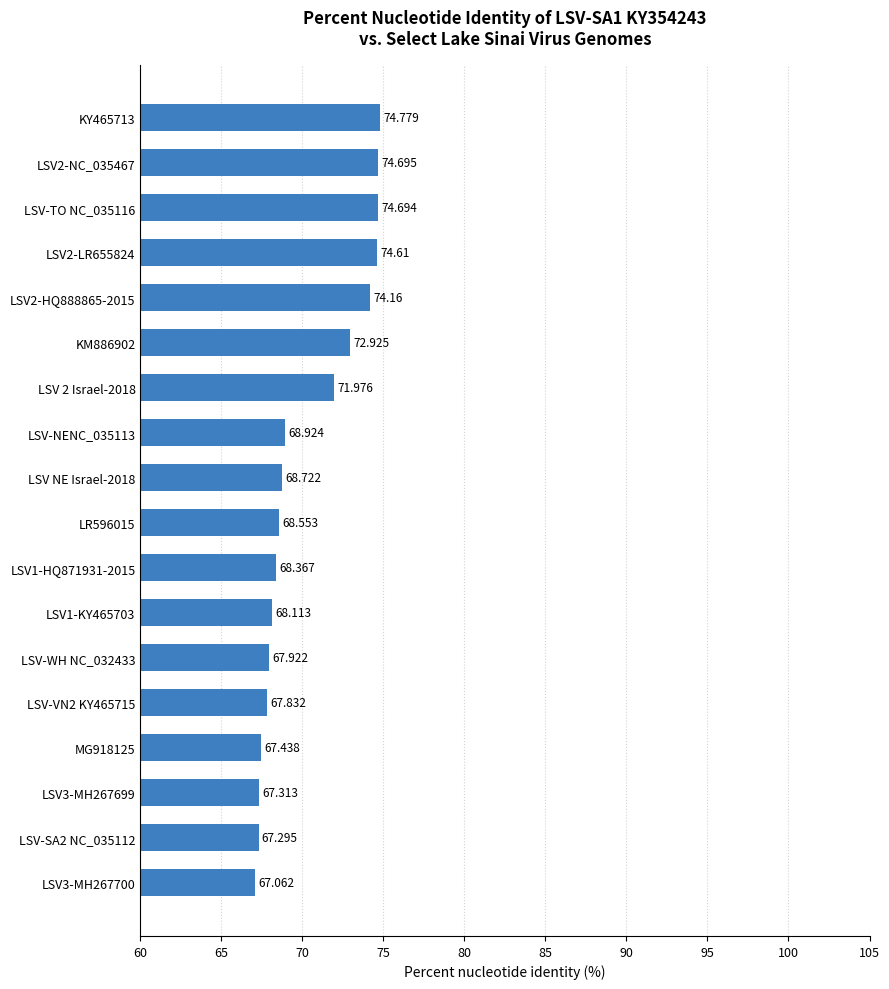

Rank the categories by value from highest to lowest.

KY465713, LSV2-NC_035467, LSV-TO NC_035116, LSV2-LR655824, LSV2-HQ888865-2015, KM886902, LSV 2 Israel-2018, LSV-NENC_035113, LSV NE Israel-2018, LR596015, LSV1-HQ871931-2015, LSV1-KY465703, LSV-WH NC_032433, LSV-VN2 KY465715, MG918125, LSV3-MH267699, LSV-SA2 NC_035112, LSV3-MH267700